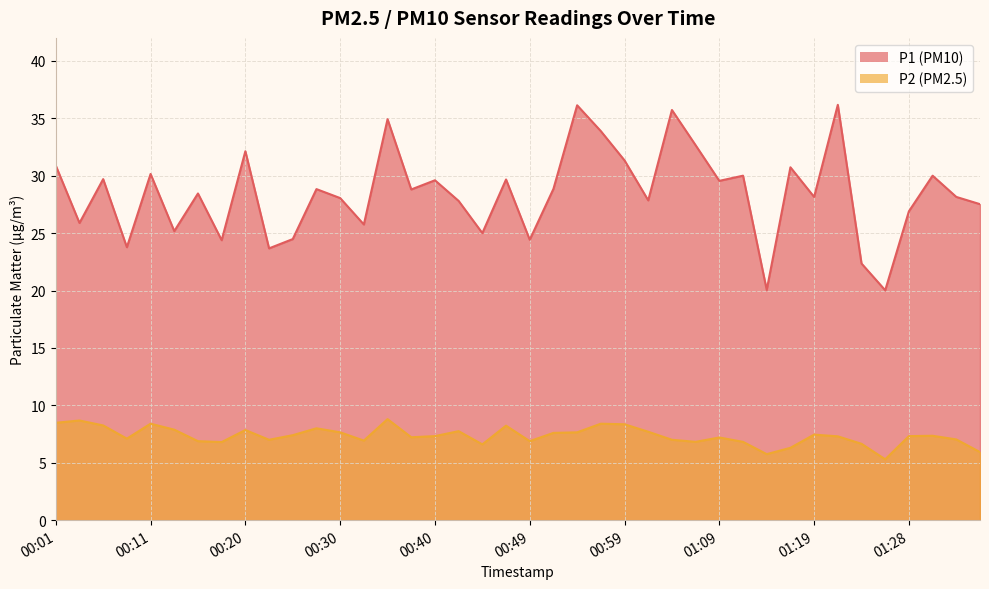

What is the difference between the highest and lowest values at 00:25?

17.1